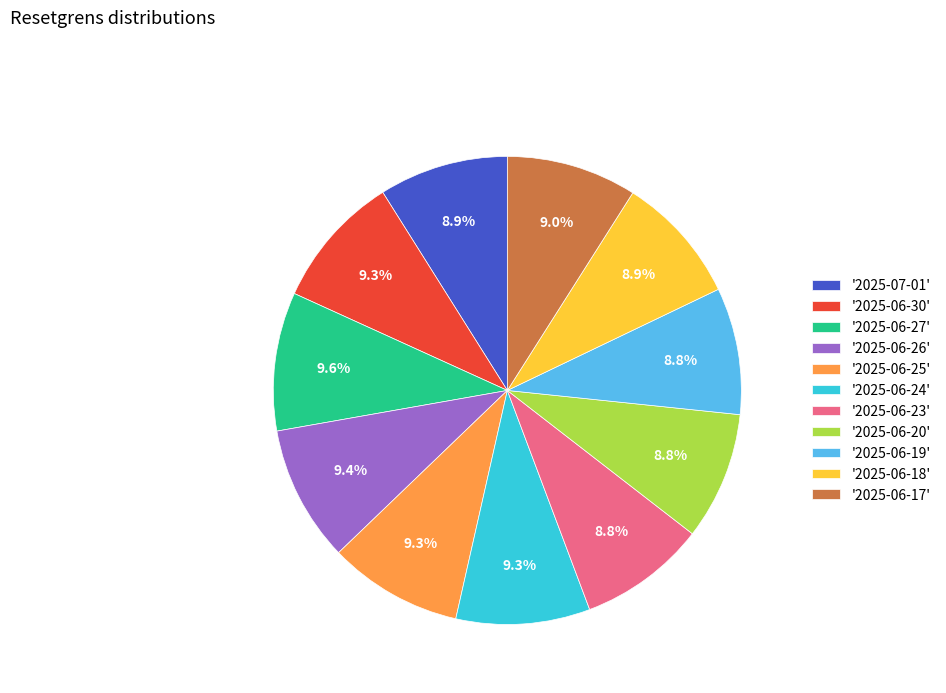

Is there any slice that represents more than half of the pie?

No